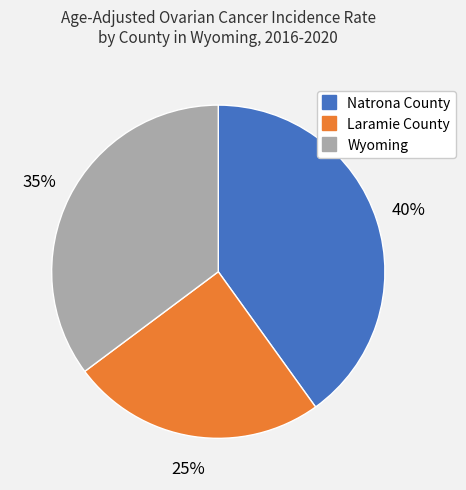

Which slice is the largest?

Natrona County